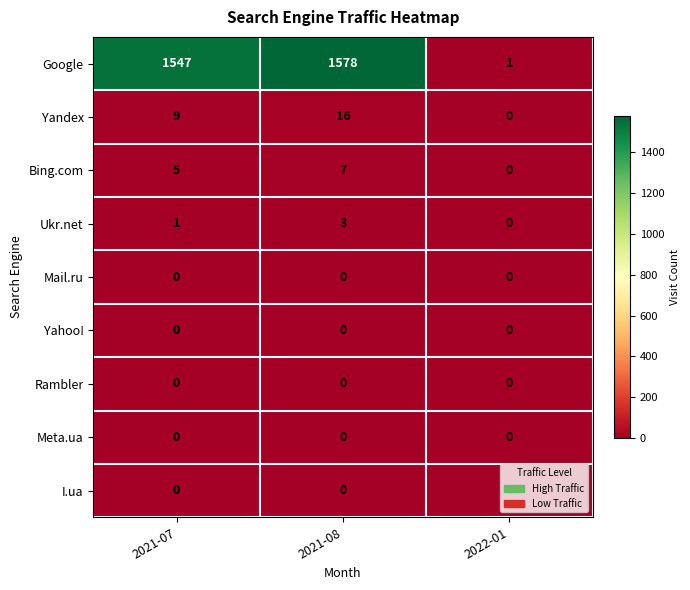

What is the total value across all series at 2021-08?

1604